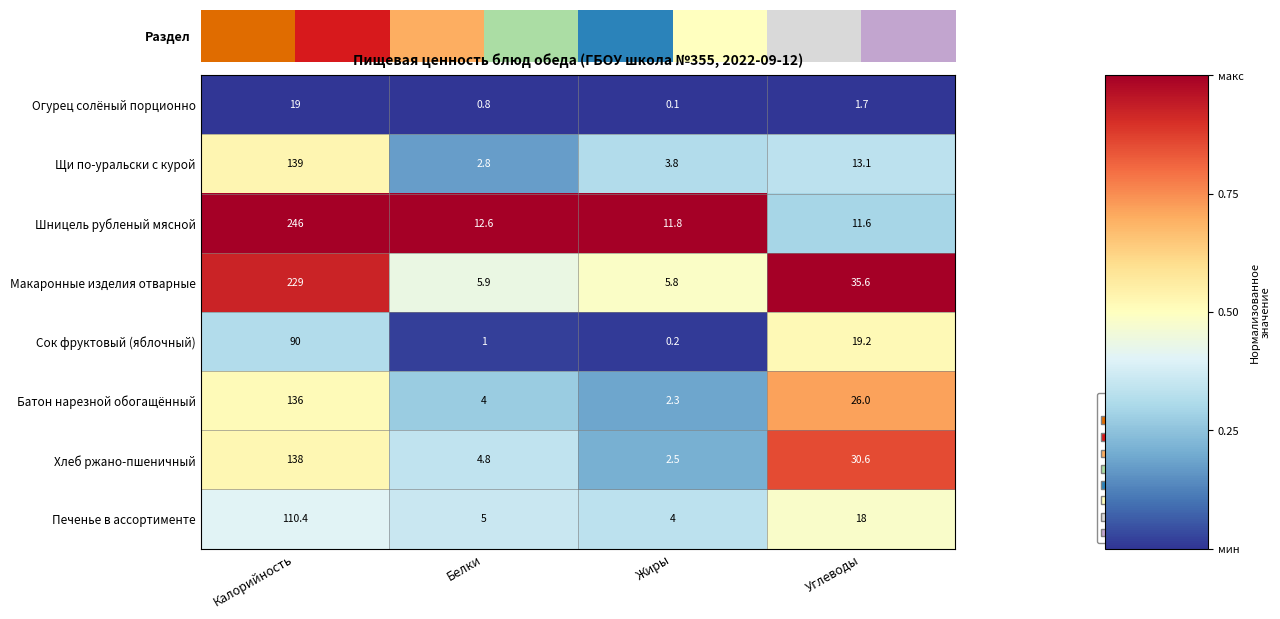

True or false: Щи по-уральски с курой has a value of 3.8 at Жиры.

True